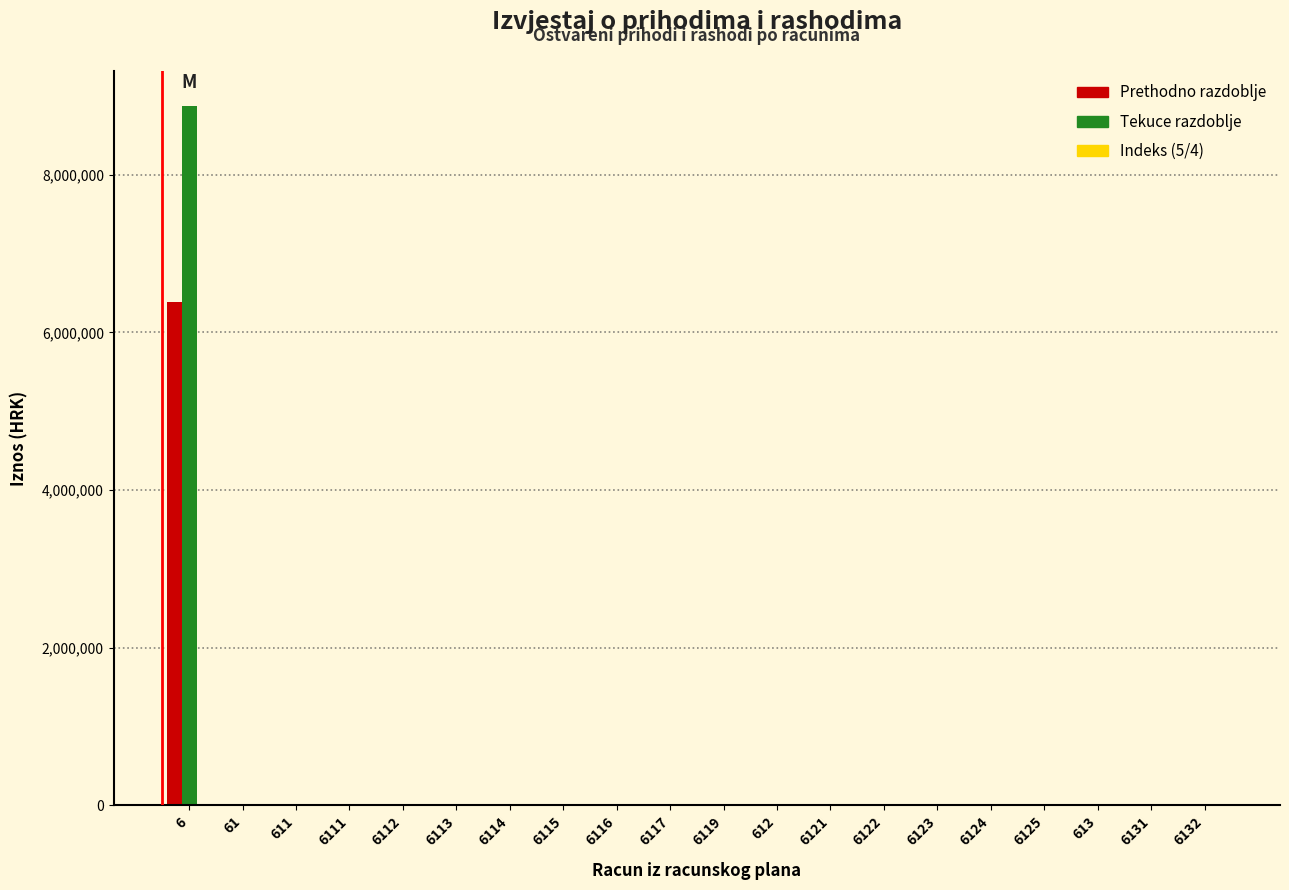

What is the maximum value shown in the chart?

8878099.4